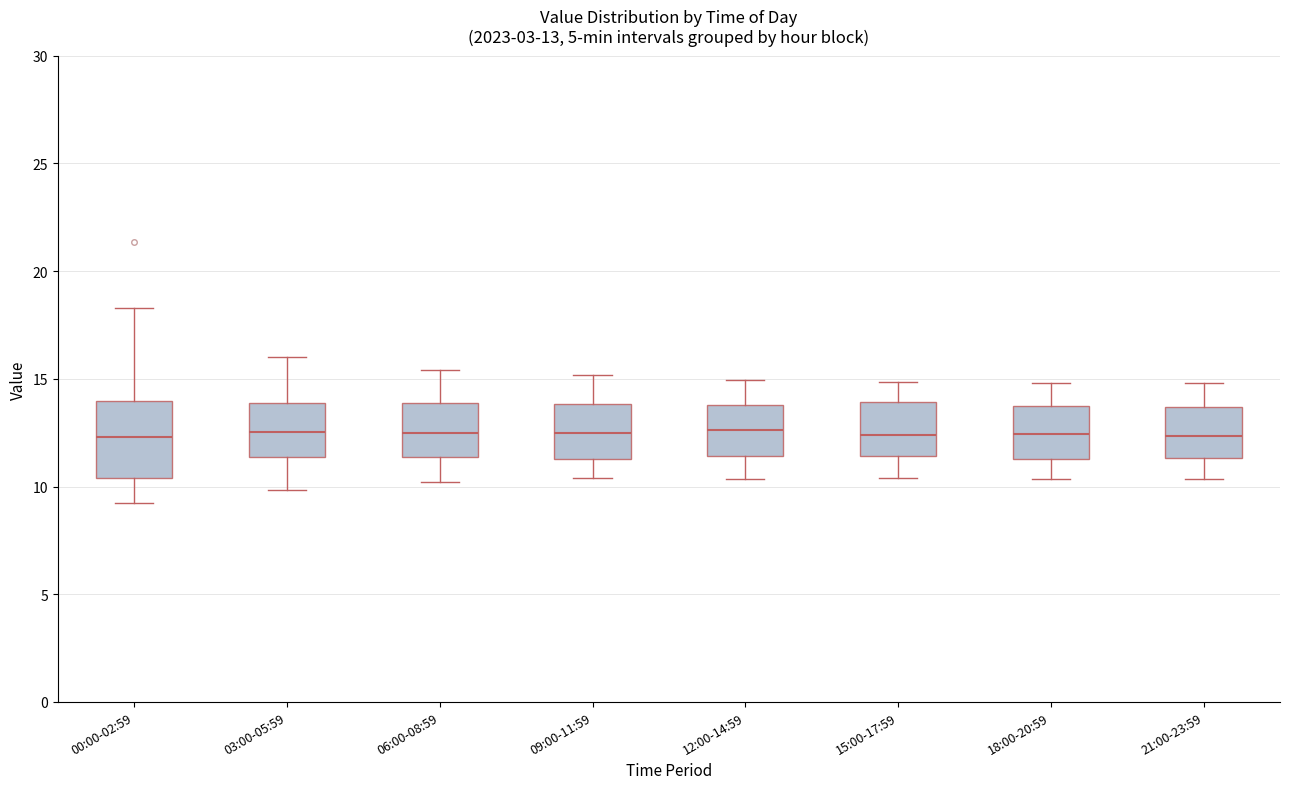

Comparing the boxes themselves (not the whiskers), which one is the tallest?

00:00-02:59